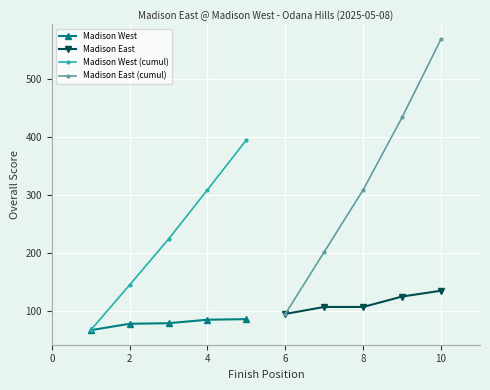

What is the maximum value for Madison West (cumul)?

395